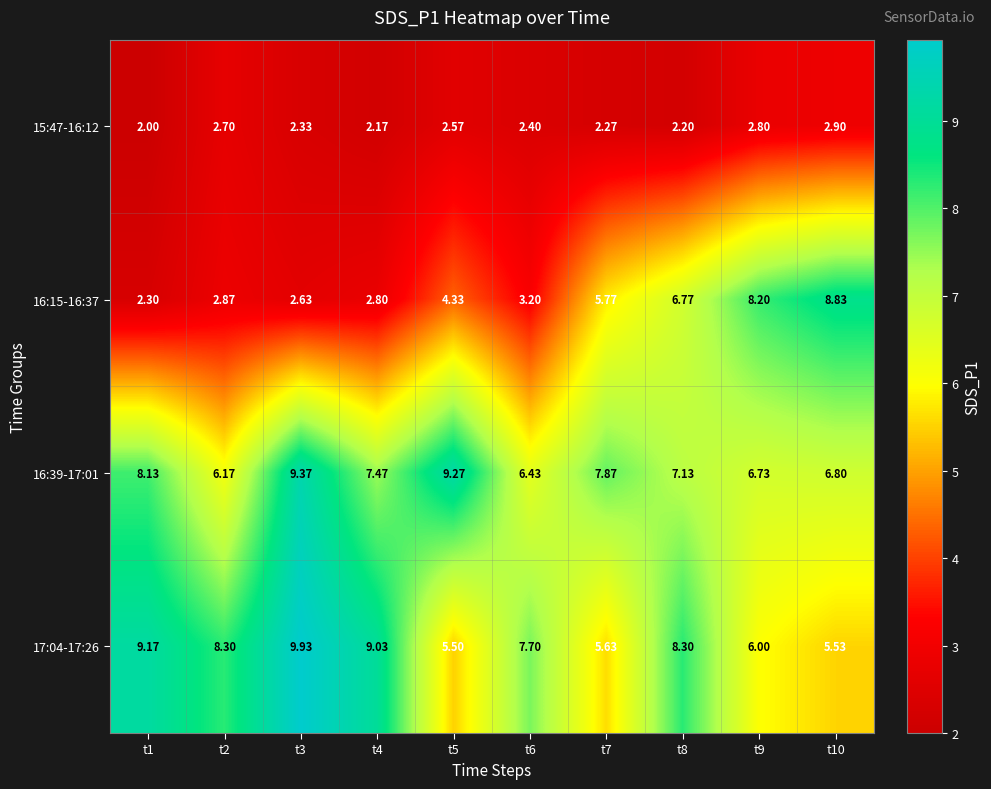

How many data points does each series have?

10